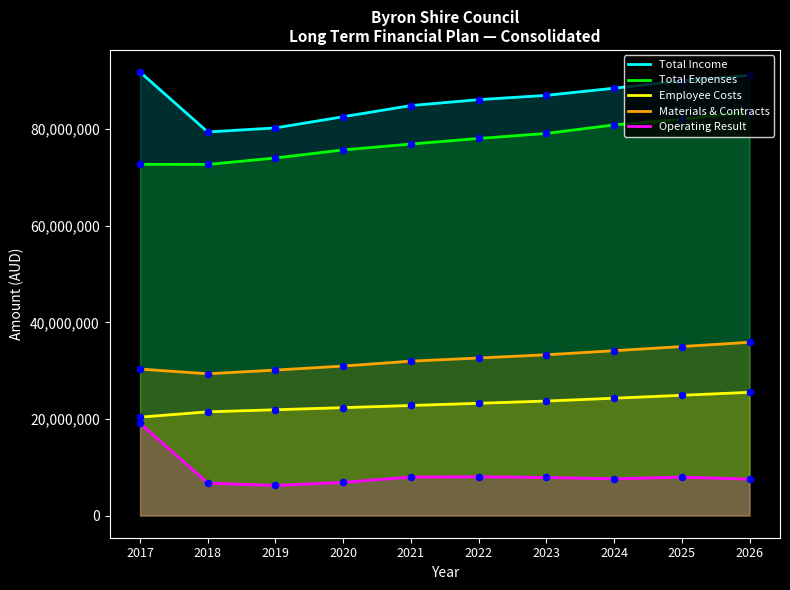

Which series contains the highest Y value?

Total Income